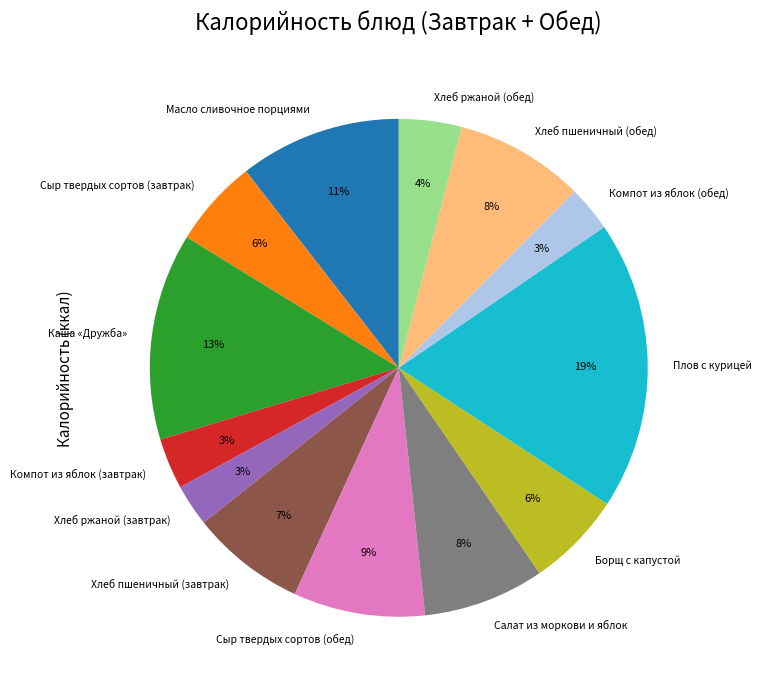

Combined, do Хлеб пшеничный (завтрак) and Хлеб ржаной (обед) account for over 50%?

No